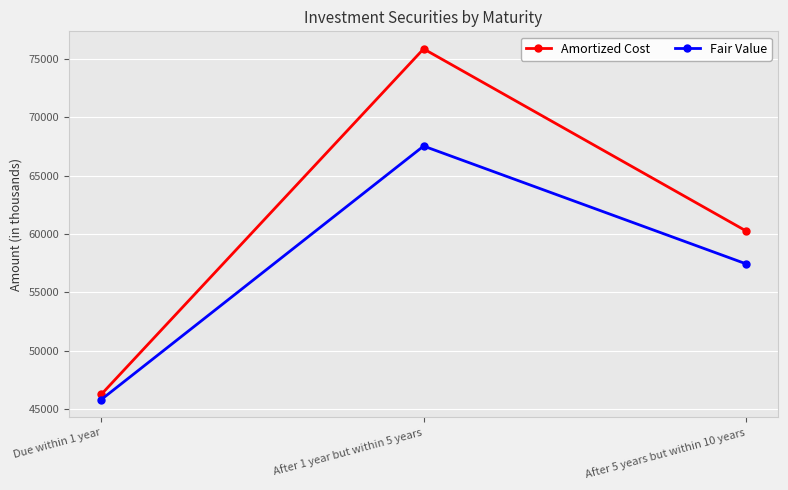

What is the value of the Fair Value point at the 1st from the left?

45806